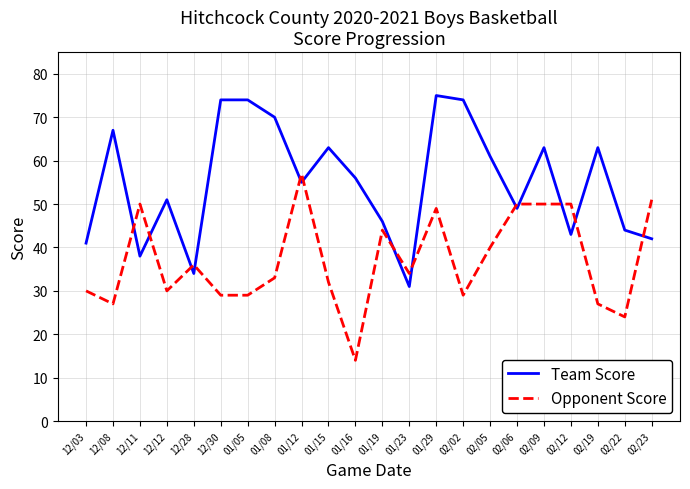

What position from the left is 02/23?

22